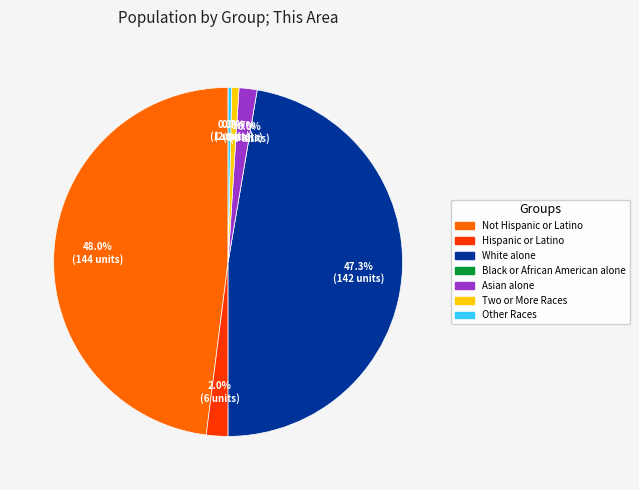

Does Two or More Races represent more than half of the total?

No